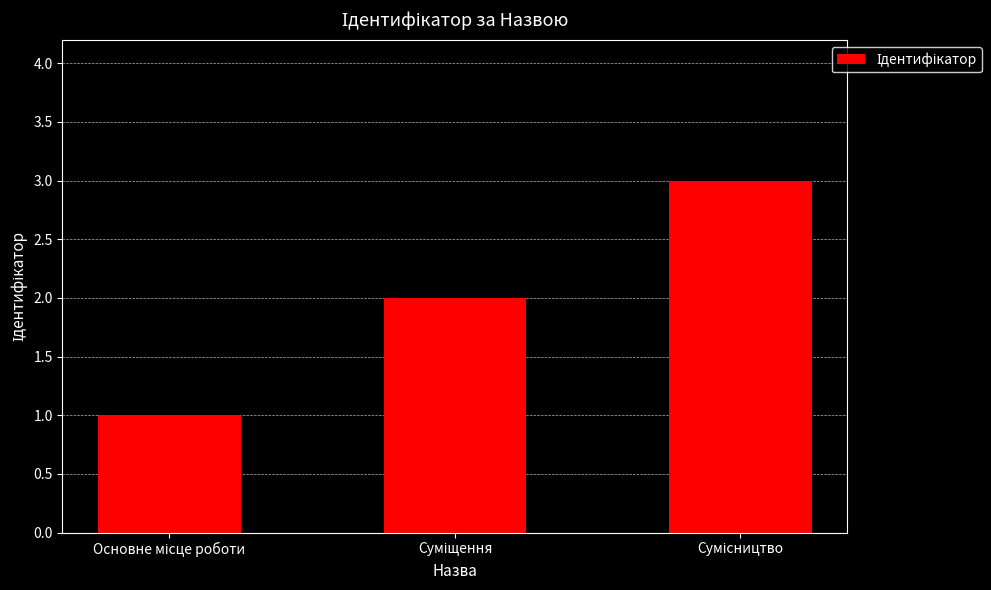

What is the greatest value displayed?

3